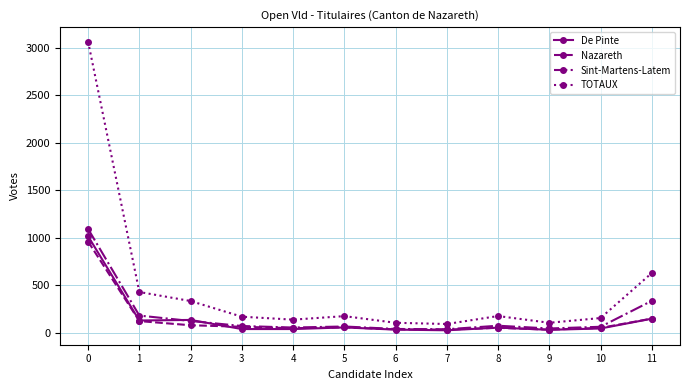

True or false: Sint-Martens-Latem and TOTAUX cross at least once.

False